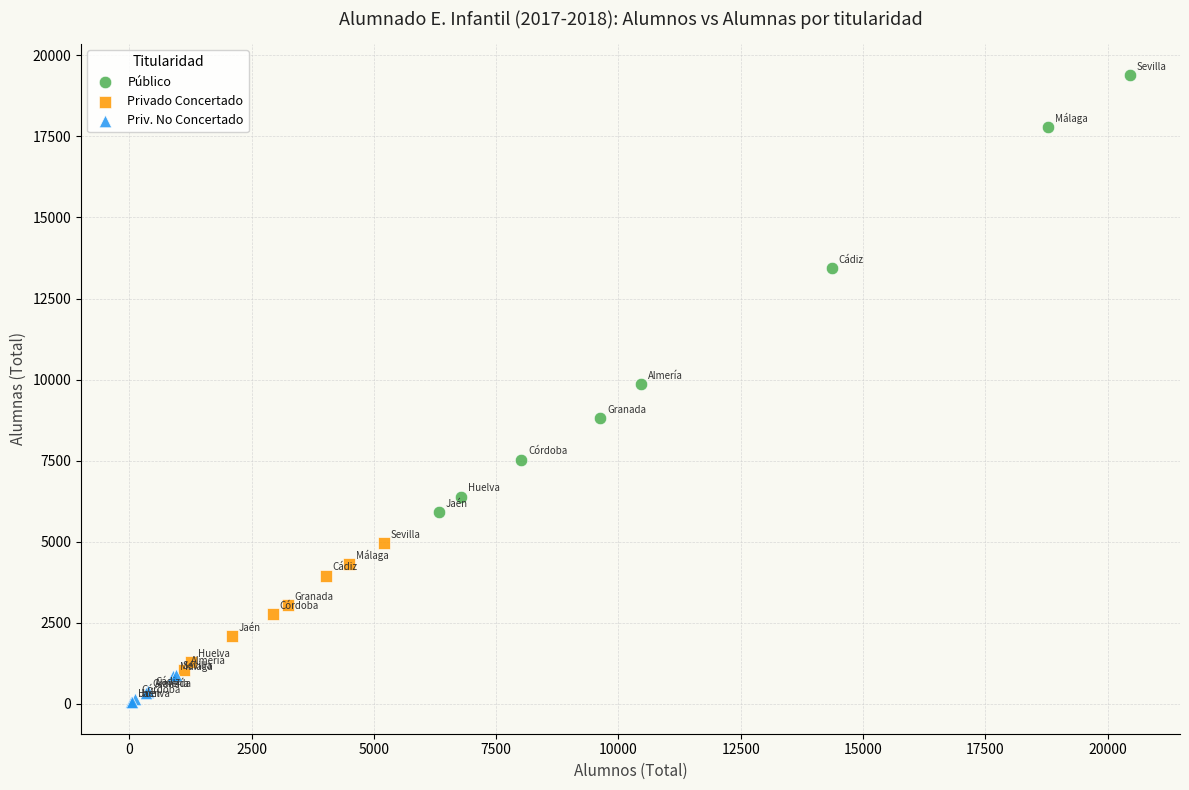

What are all the series names shown in the legend?

Público, Privado Concertado, Priv. No Concertado